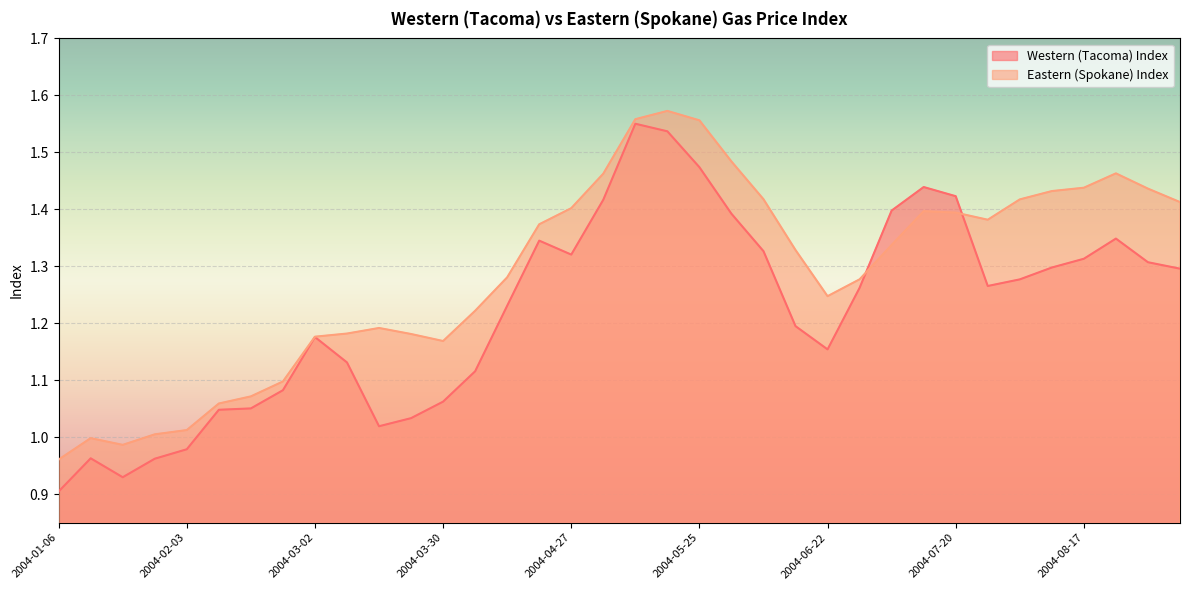

Does the chart display data point markers on the line(s)?

No